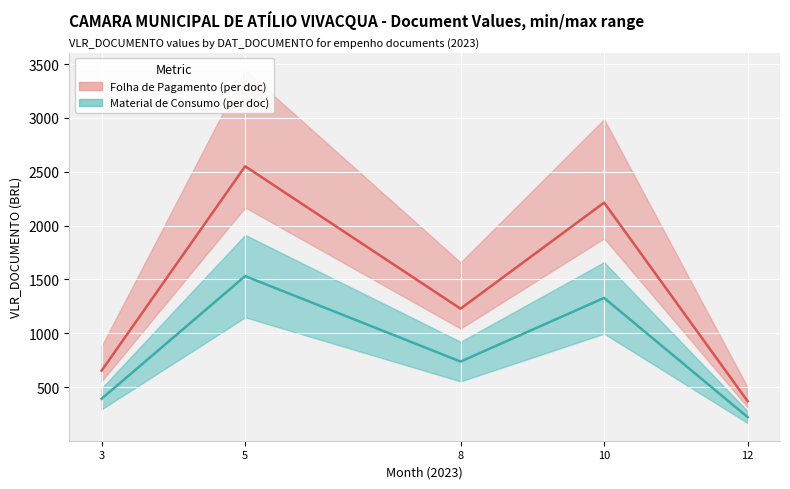

Rank the categories by value from lowest to highest.

2023-12-15, 2023-03-22, 2023-08-04, 2023-10-24, 2023-05-25